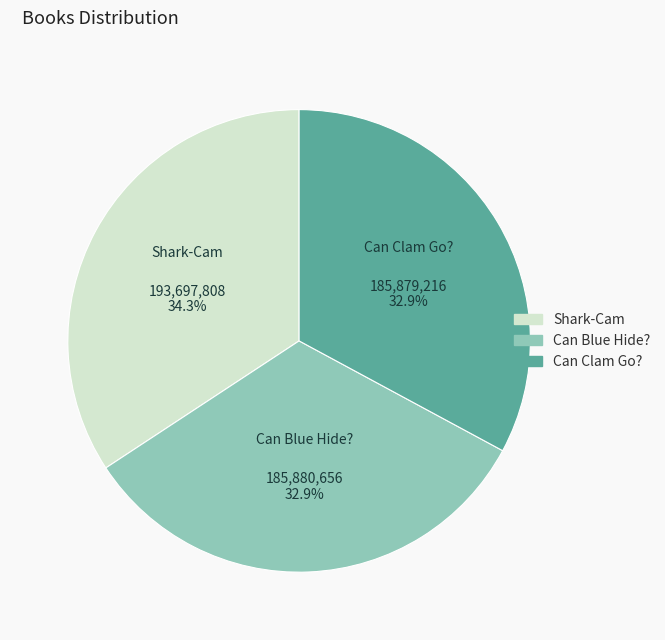

Between Shark-Cam and Can Clam Go?, which is larger?

Shark-Cam